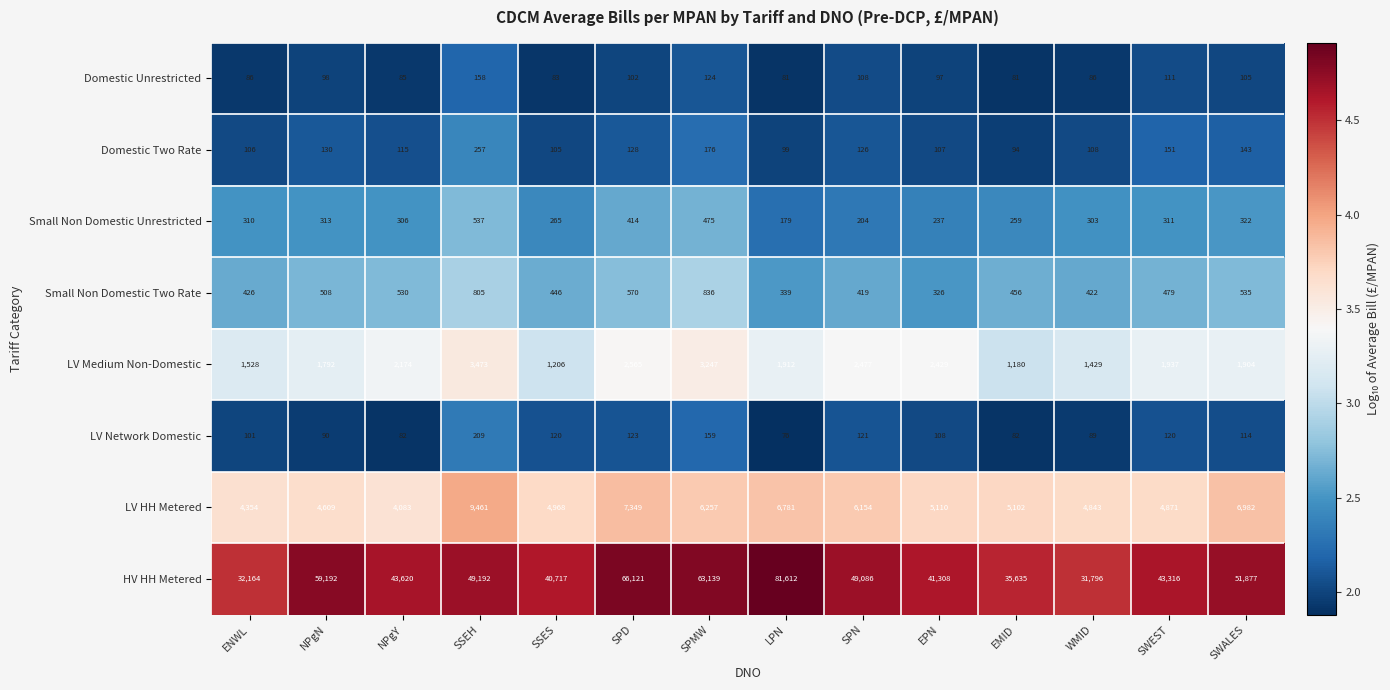

Rank the series at ENWL from lowest to highest value.

Domestic Unrestricted, LV Network Domestic, Domestic Two Rate, Small Non Domestic Unrestricted, Small Non Domestic Two Rate, LV Medium Non-Domestic, LV HH Metered, HV HH Metered